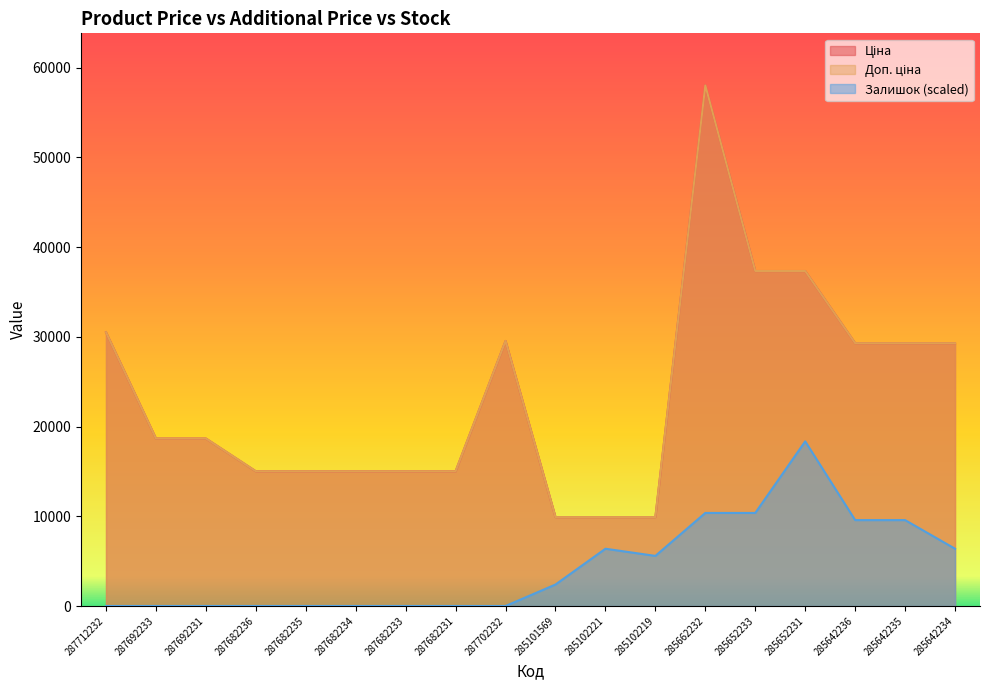

At 287702232, list the series in order from smallest to largest.

Залишок, Ціна, Доп. ціна